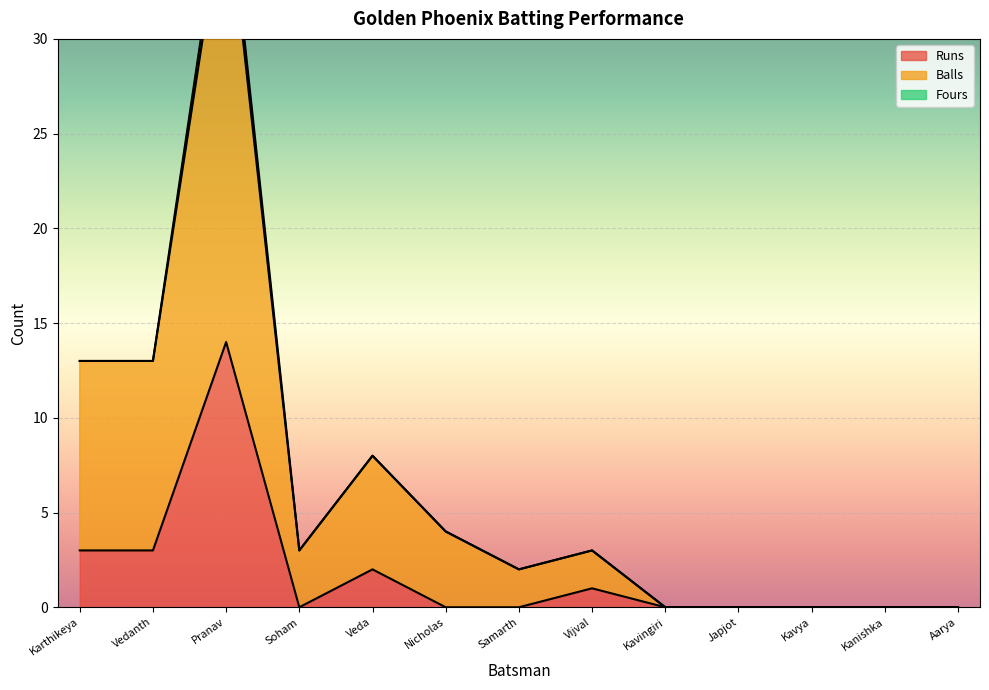

Does the chart display data point markers on the line(s)?

No